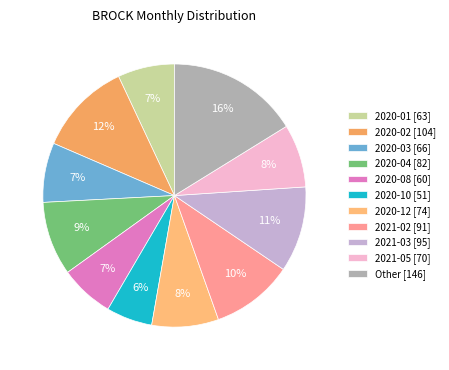

How many segments does this pie chart have?

11